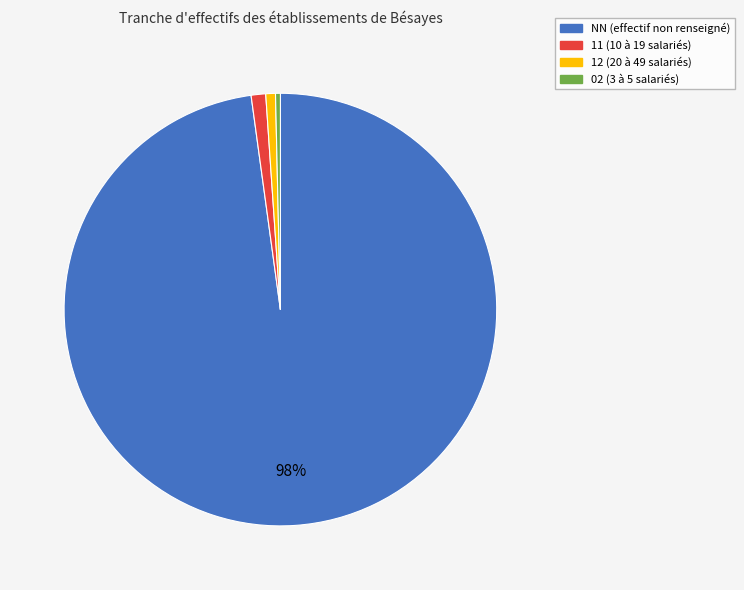

To the nearest percent, what percentage of the pie is 11?

1%